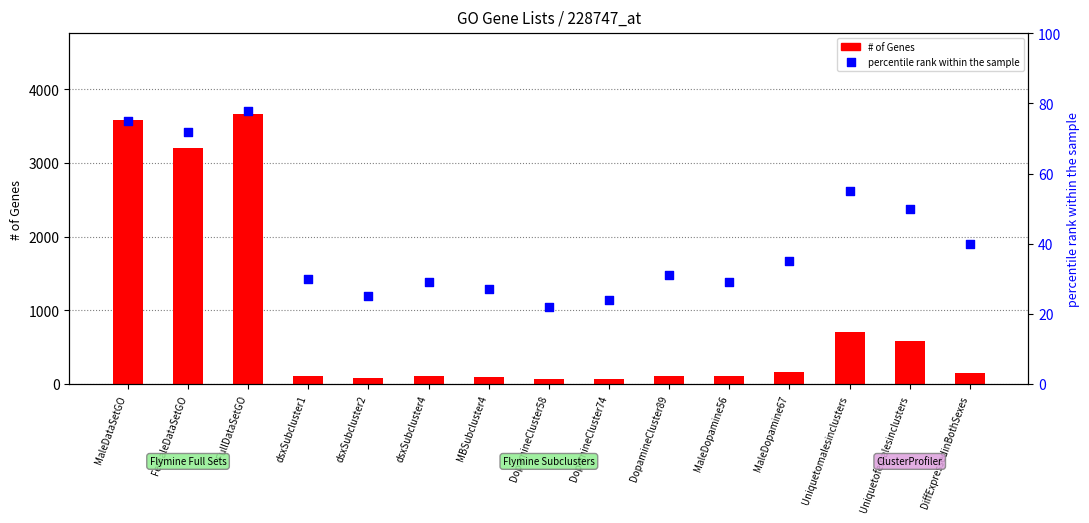

Which series has the widest spread of Y values?

# of Genes